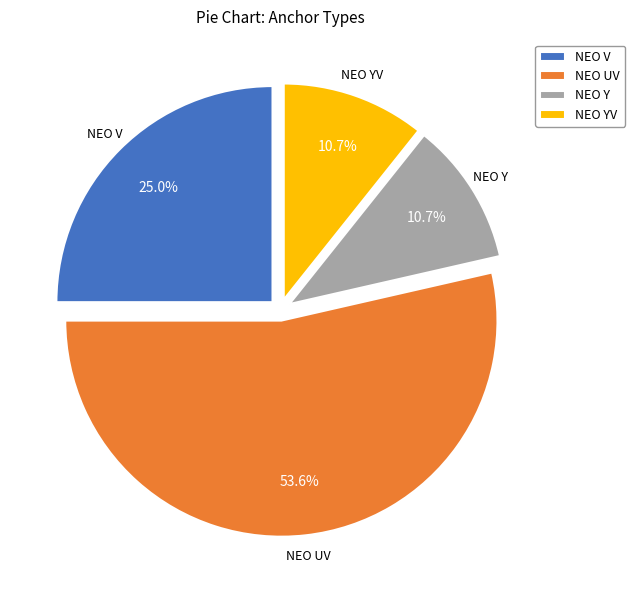

To the nearest percent, what percentage of the pie is NEO UV?

54%